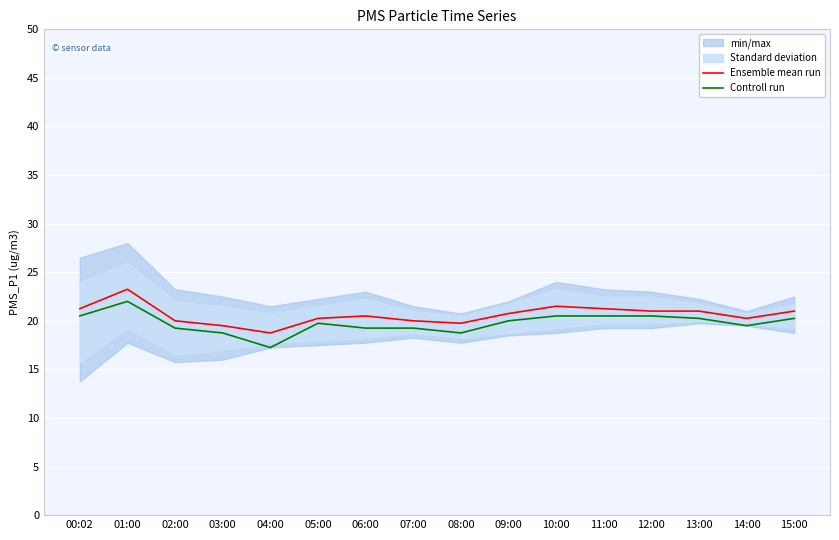

True or false: Controll run has a value of 10.7 at 03:00.

False